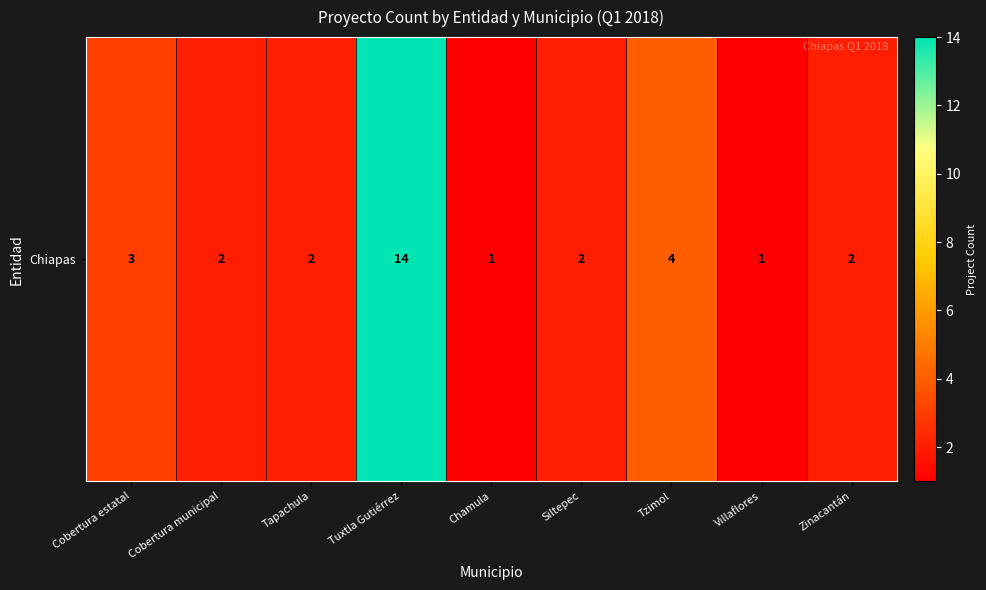

Reading right to left, extract all data points from this chart.

Zinacantán=2	Villaflores=1	Tzimol=4	Siltepec=2	Chamula=1	Tuxtla Gutiérrez=14	Tapachula=2	Cobertura municipal=2	Cobertura estatal=3